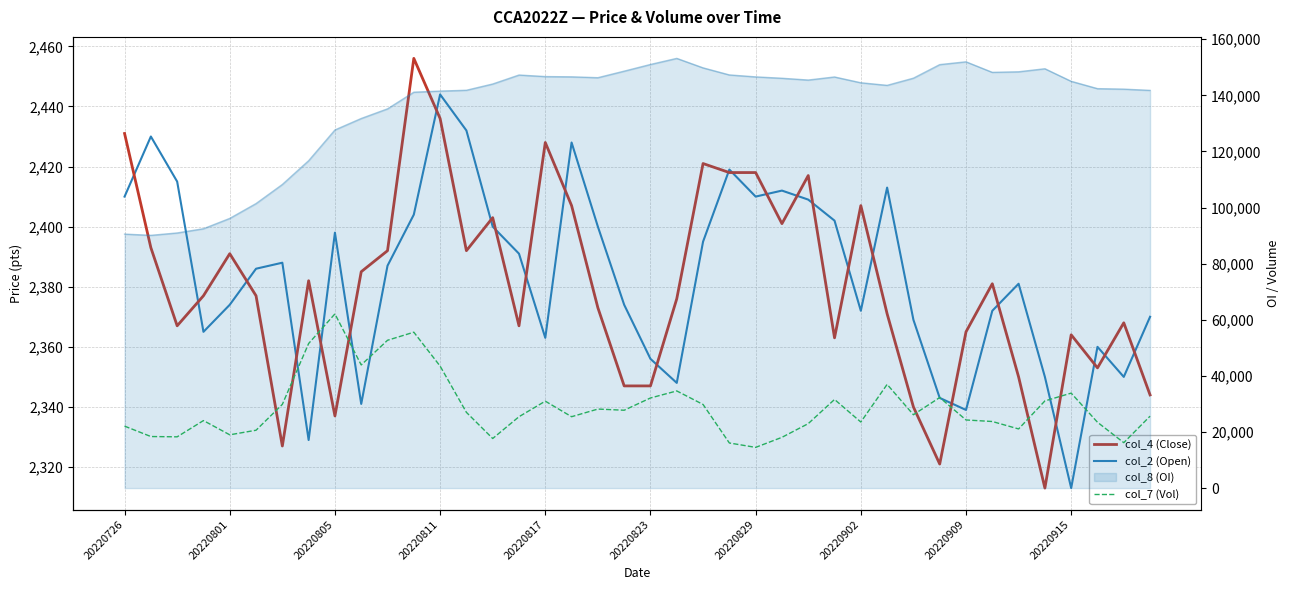

The value of col_7 (Vol) at 23 is 7191. True or false?

False